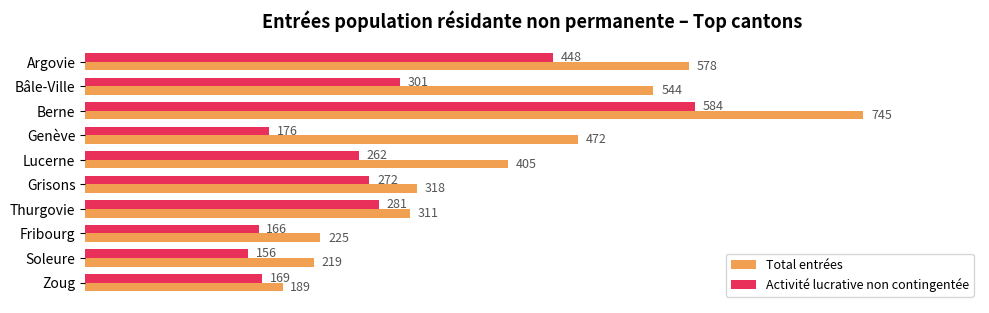

List the series in order of their overall mean, lowest first.

Activité lucrative non contingentée, Total entrées